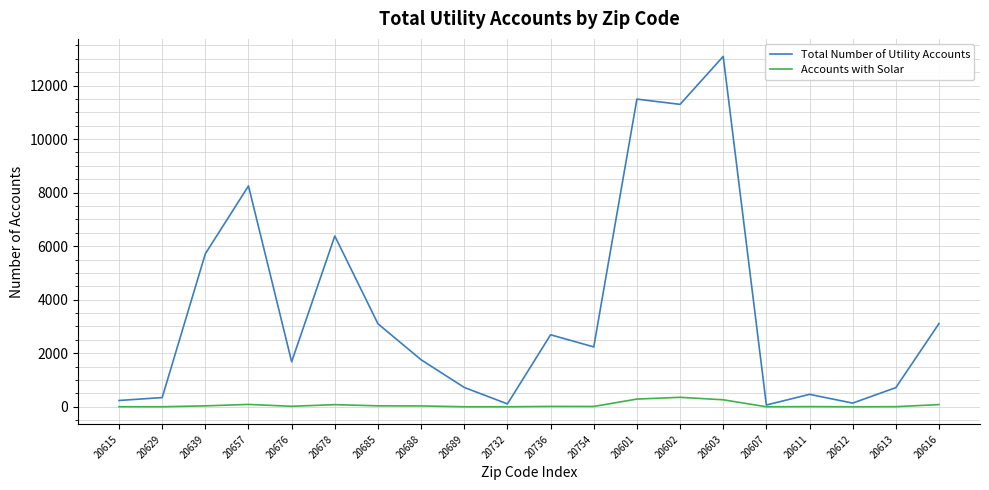

True or false: Total Number of Utility Accounts has more than 0 points higher than both neighbors.

True